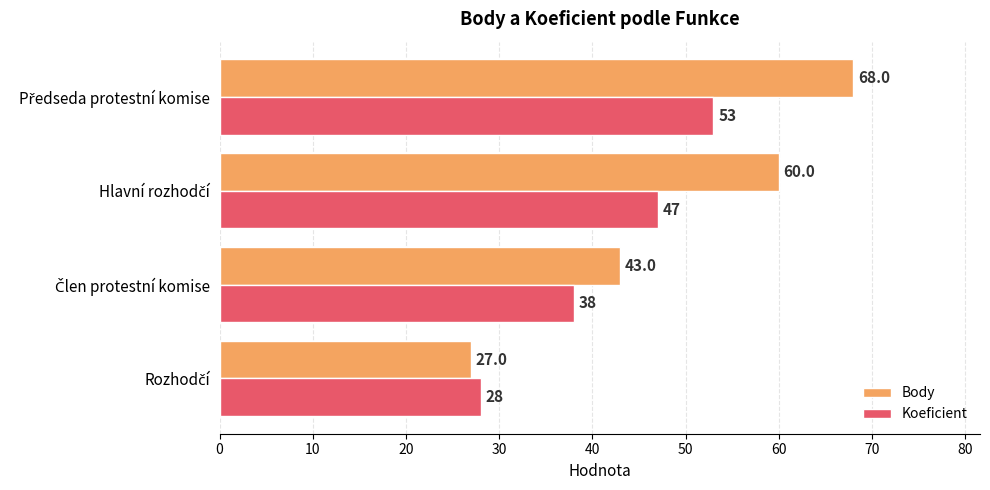

Rank the series by their average value, from lowest to highest.

Koeficient, Body